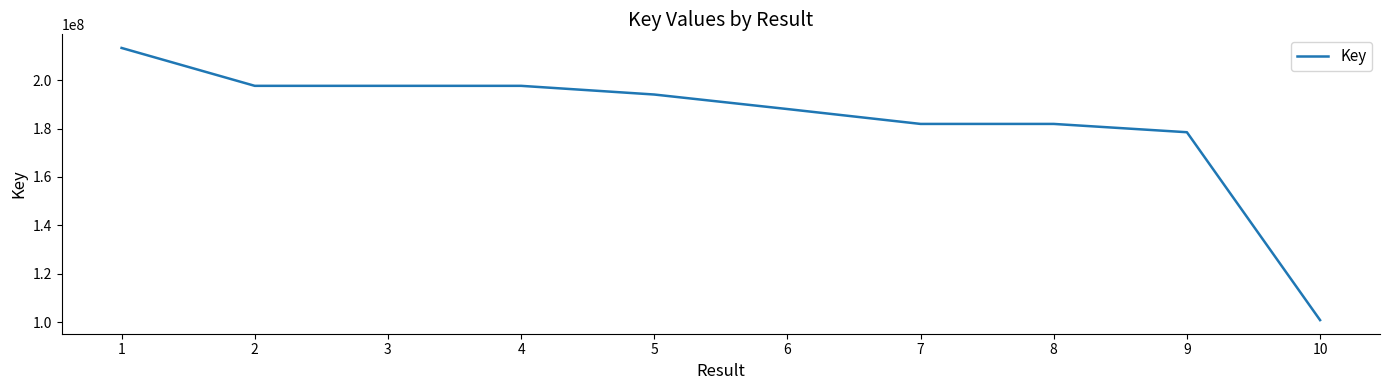

At which label is the value closest to 157066834?

9